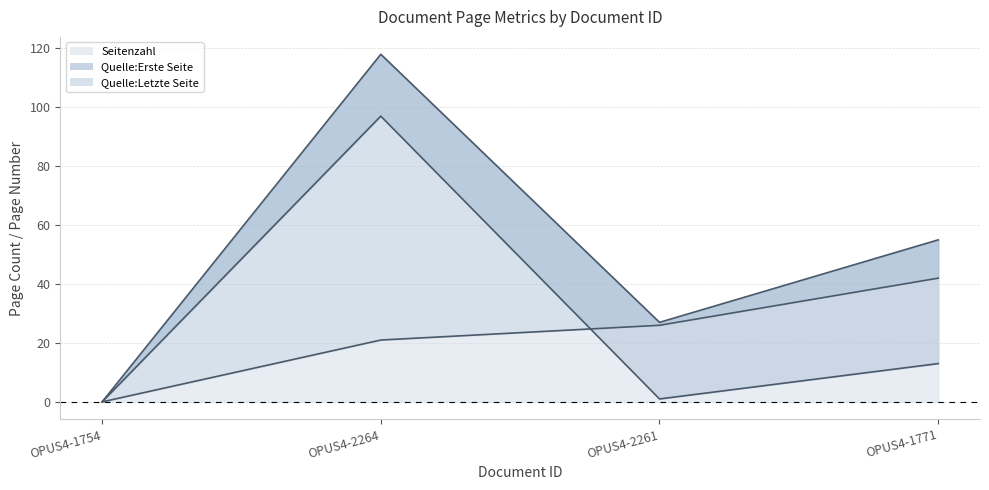

The value of Seitenzahl at OPUS4-2264 is 21. True or false?

True